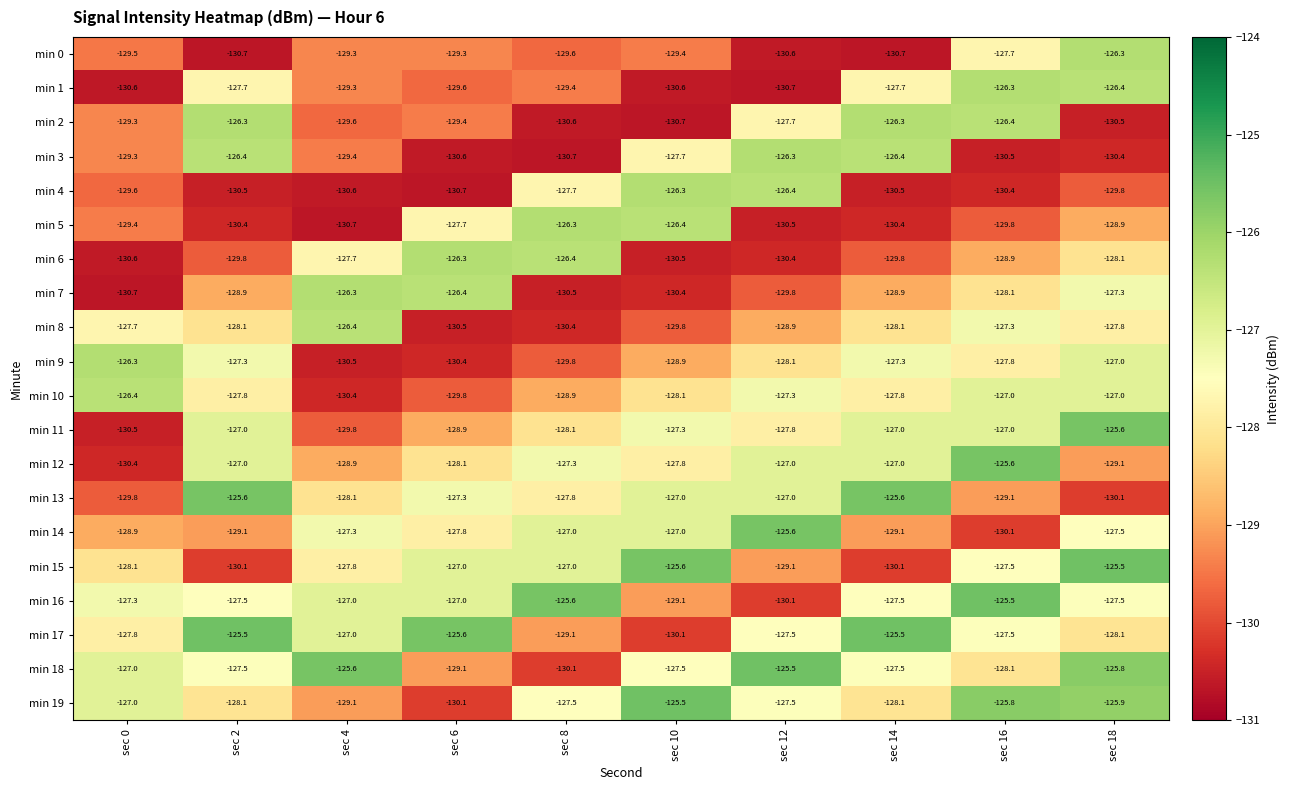

What is the greatest value displayed?

-125.5